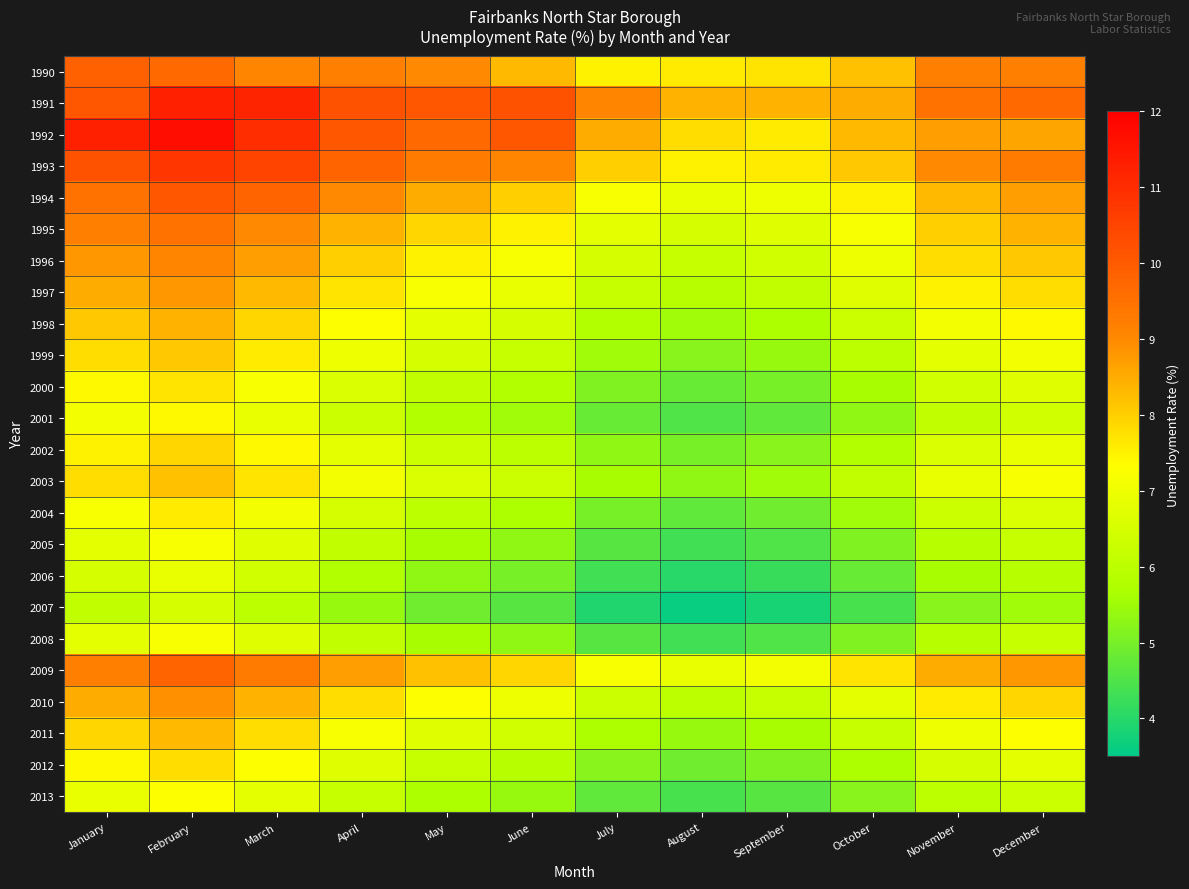

At how many categories does at least one series exceed 10?

6